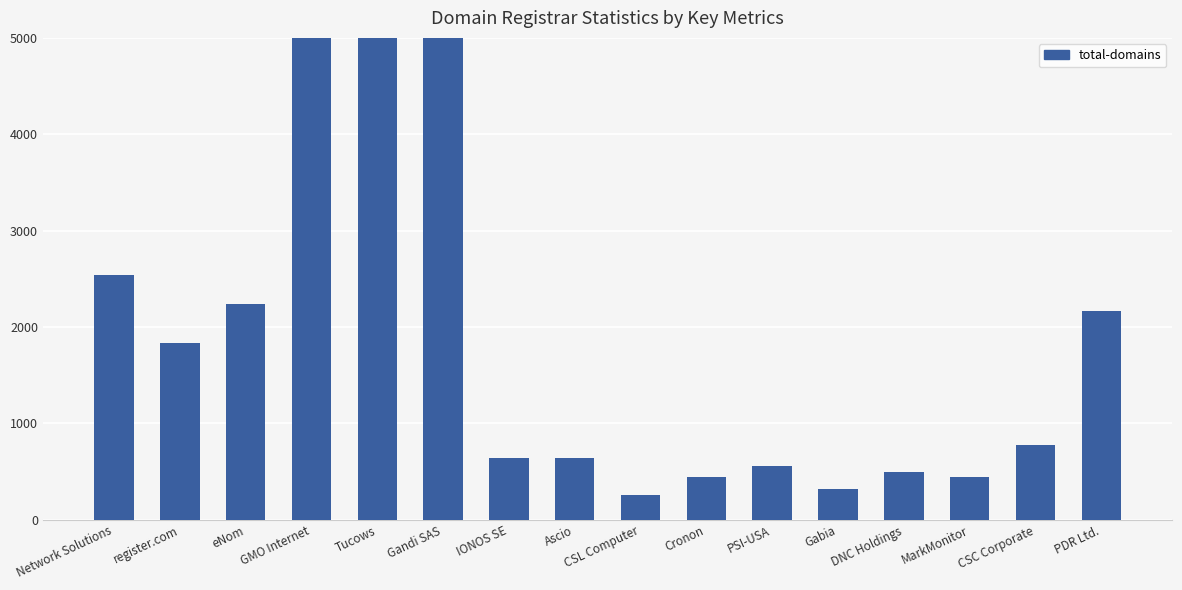

Count the number of categories in the chart.

16